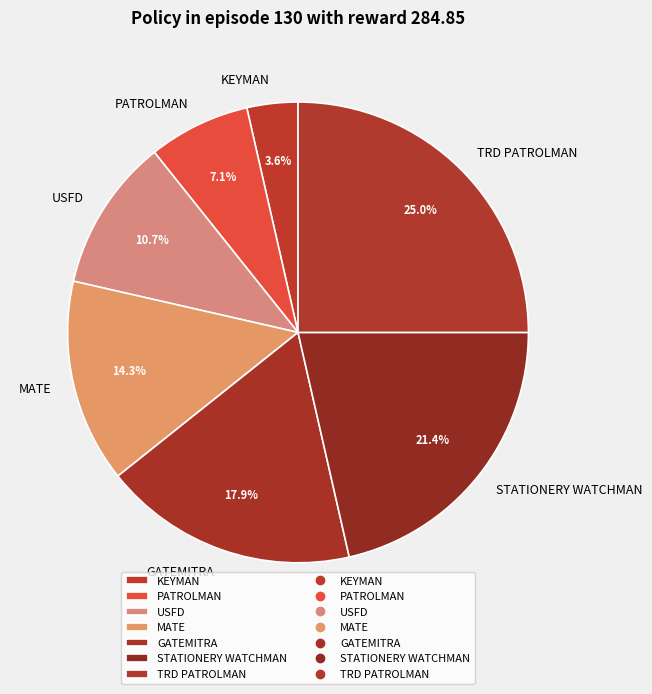

Which category has the biggest portion of the pie?

TRD PATROLMAN